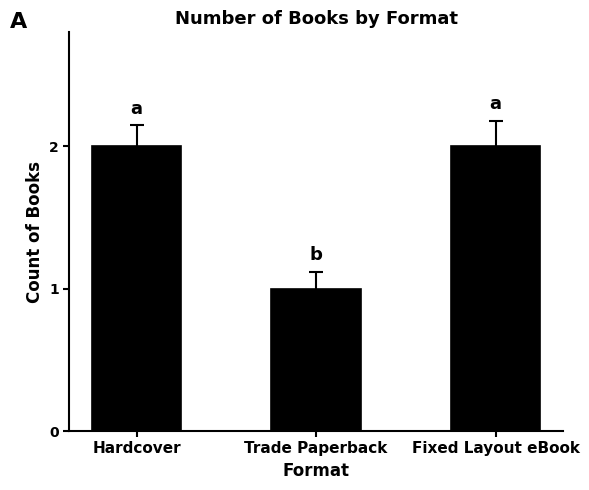

How many bars are there in total?

3